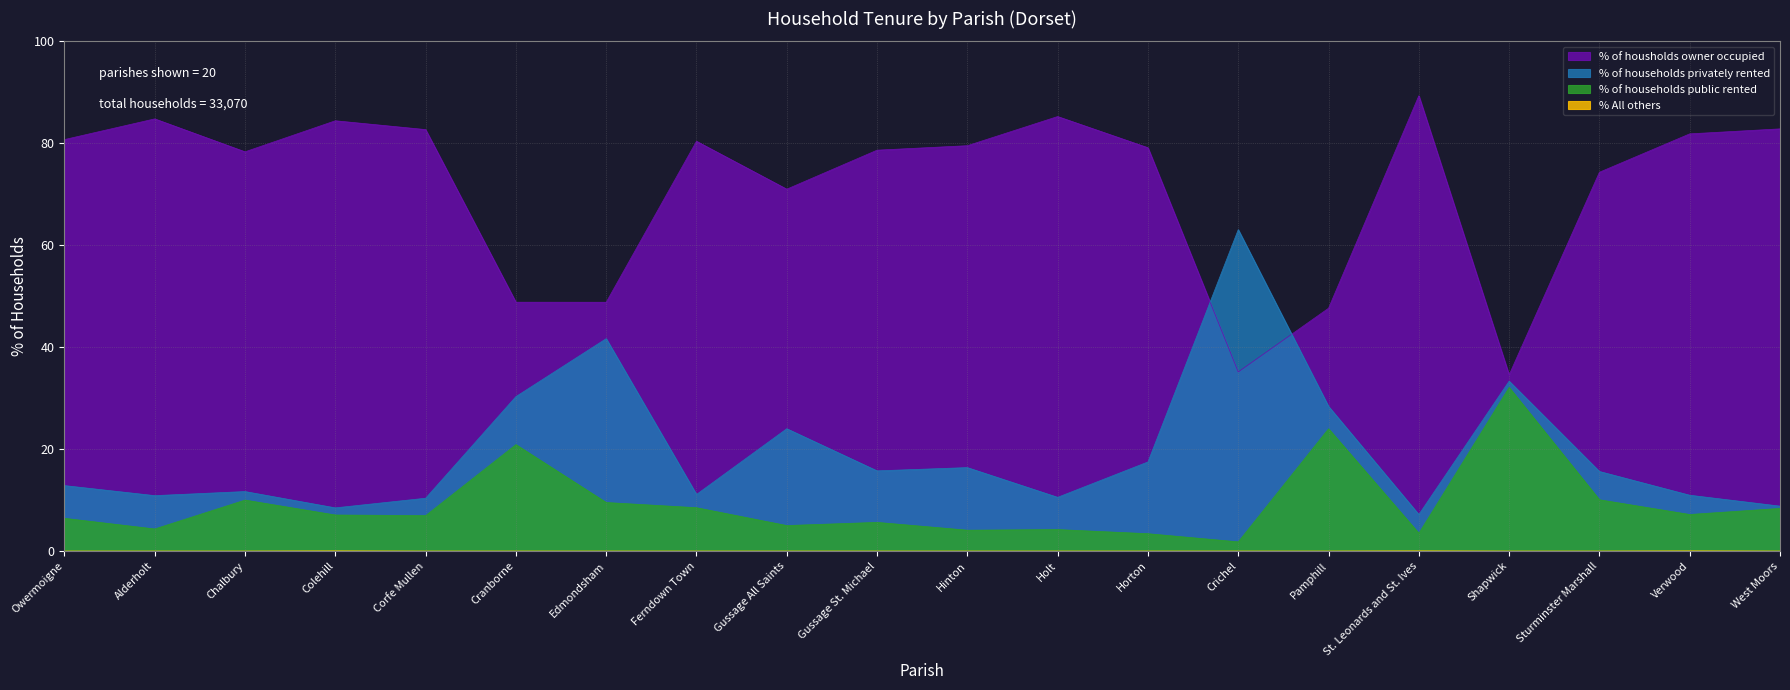

How many values in the % All others series exceed 0?

3